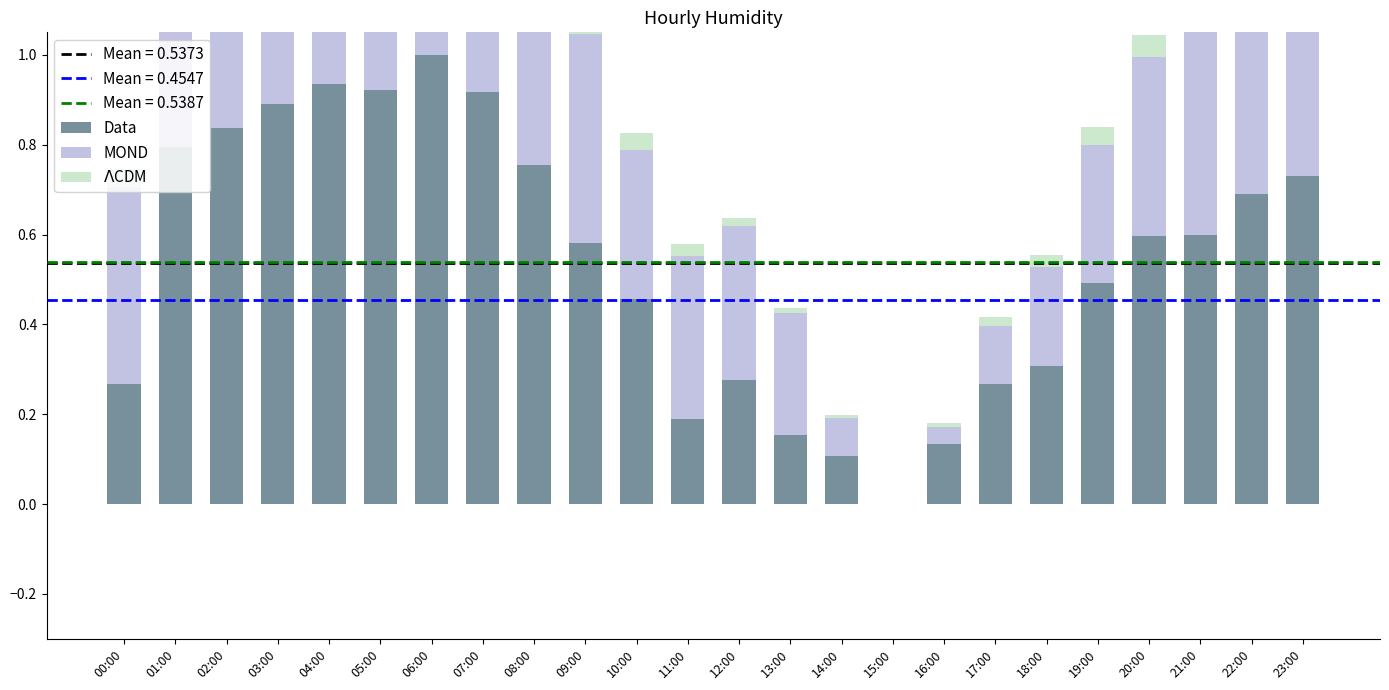

What are all the series names shown in the legend?

Data, MOND, $\Lambda$CDM